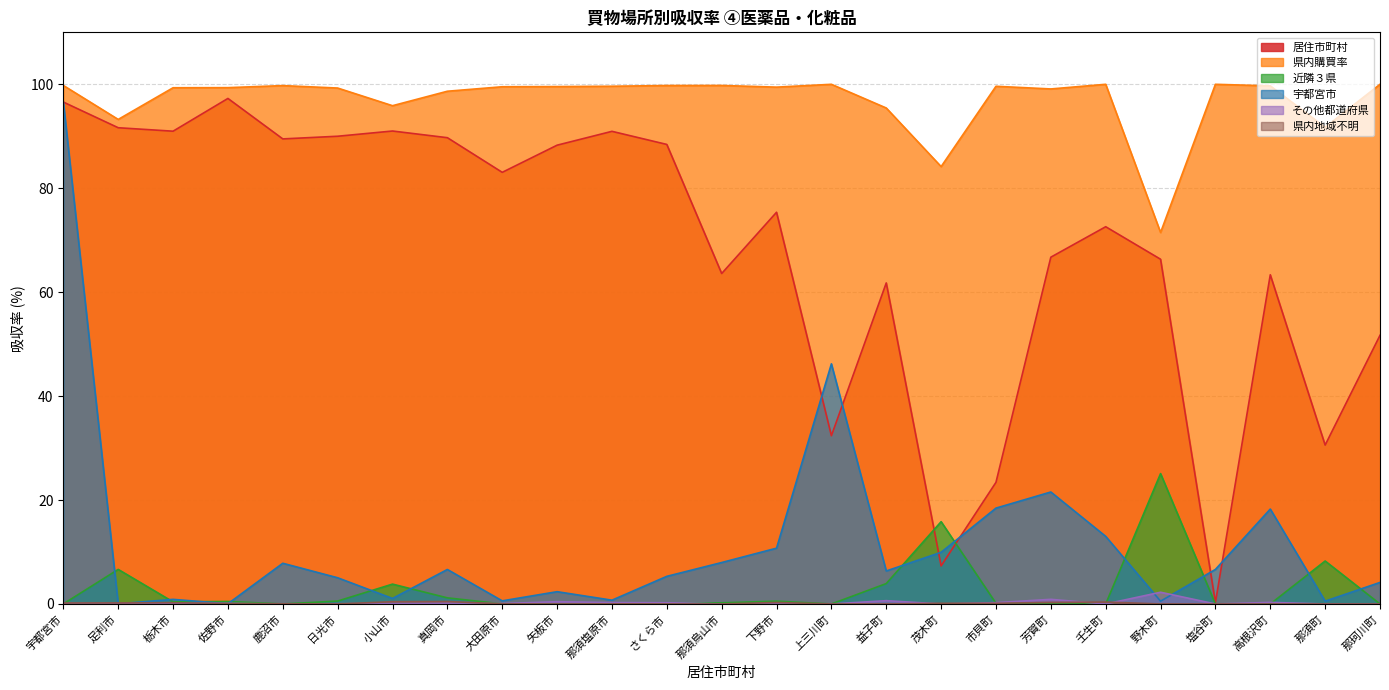

Reading left to right, what are all the values shown in this chart?

居住市町村: 96.6	91.6	91.0	97.3	89.5	90.0	91.0	89.7	83.1	88.3	90.9	88.4	63.6	75.4	32.4	61.8	7.3	23.4	66.7	72.6	66.3	0.3	63.3	30.6	51.7
県内購買率: 99.8	93.2	99.3	99.4	99.7	99.3	95.9	98.7	99.5	99.6	99.6	99.8	99.8	99.5	100.0	95.4	84.2	99.6	99.1	100.0	71.5	100.0	99.7	91.7	100.0
近隣３県: 0.0	6.7	0.4	0.5	0.0	0.6	3.8	1.2	0.0	0.0	0.1	0.0	0.2	0.5	0.0	3.9	15.8	0.1	0.0	0.0	25.1	0.0	0.0	8.3	0.0
宇都宮市: 96.6	0.0	0.9	0.0	7.8	5.0	1.1	6.6	0.6	2.4	0.7	5.3	8.0	10.7	46.2	6.4	9.9	18.4	21.5	13.0	0.5	6.6	18.3	0.5	4.1
その他都道府県: 0.1	0.1	0.2	0.1	0.0	0.0	0.1	0.2	0.1	0.4	0.3	0.2	0.0	0.0	0.0	0.6	0.0	0.3	0.9	0.0	2.3	0.0	0.3	0.0	0.0
県内地域不明: 0.2	0.2	0.2	0.1	0.0	0.0	0.4	0.5	0.0	0.0	0.0	0.0	0.0	0.3	0.0	0.0	0.1	0.1	0.3	0.4	0.0	0.0	0.0	0.0	0.0